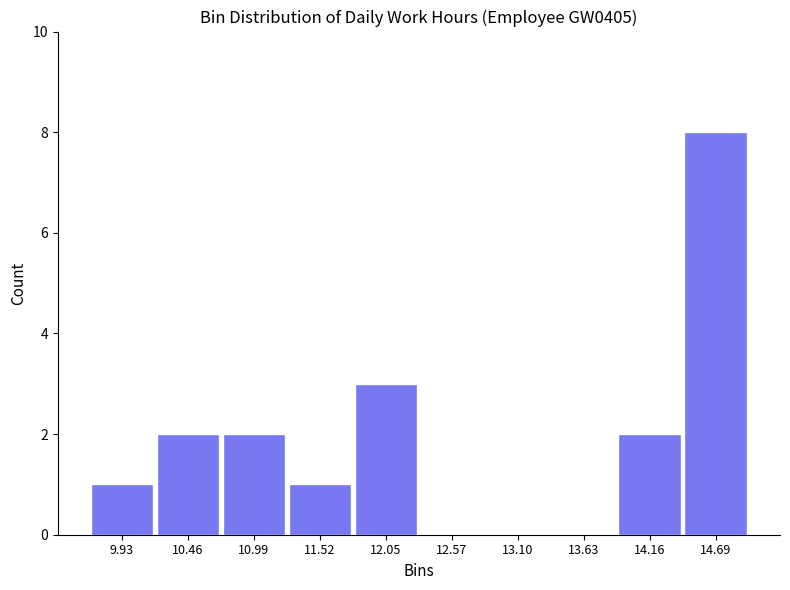

What is the height of the bar covering 14.4 to 15.0 on the x-axis? Neither the bar edges nor the heights are printed on the chart, so give them approximately, as read against the axes.

8